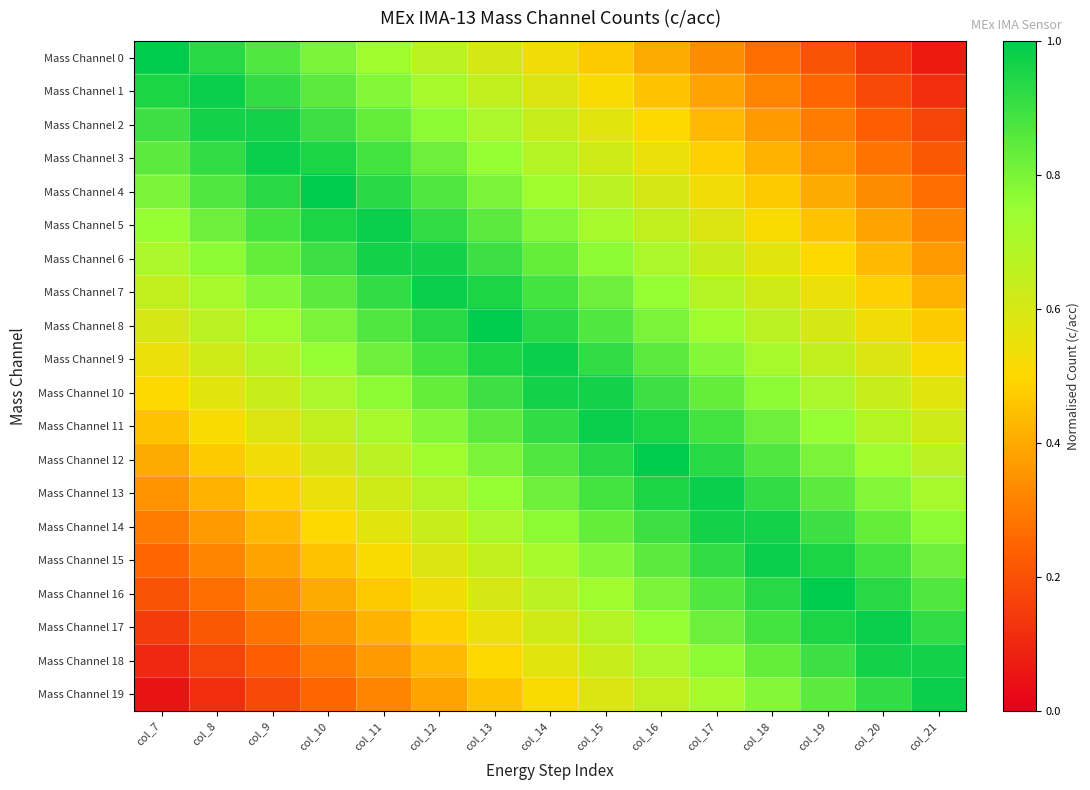

At which category does the chart reach its peak across all series?

col_7